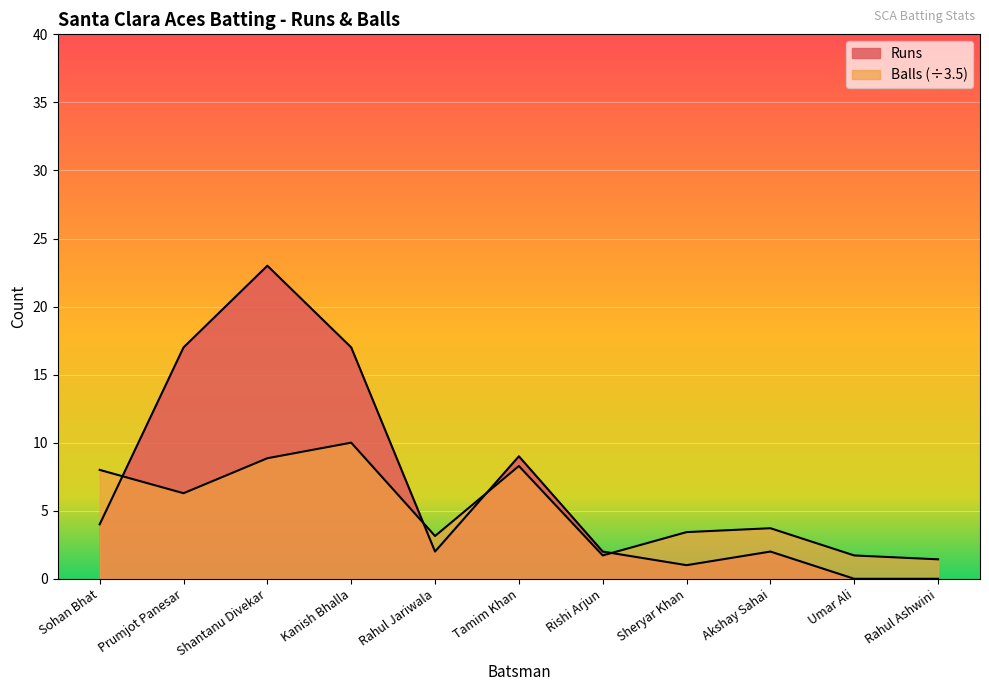

How many lines are shown in the chart?

2